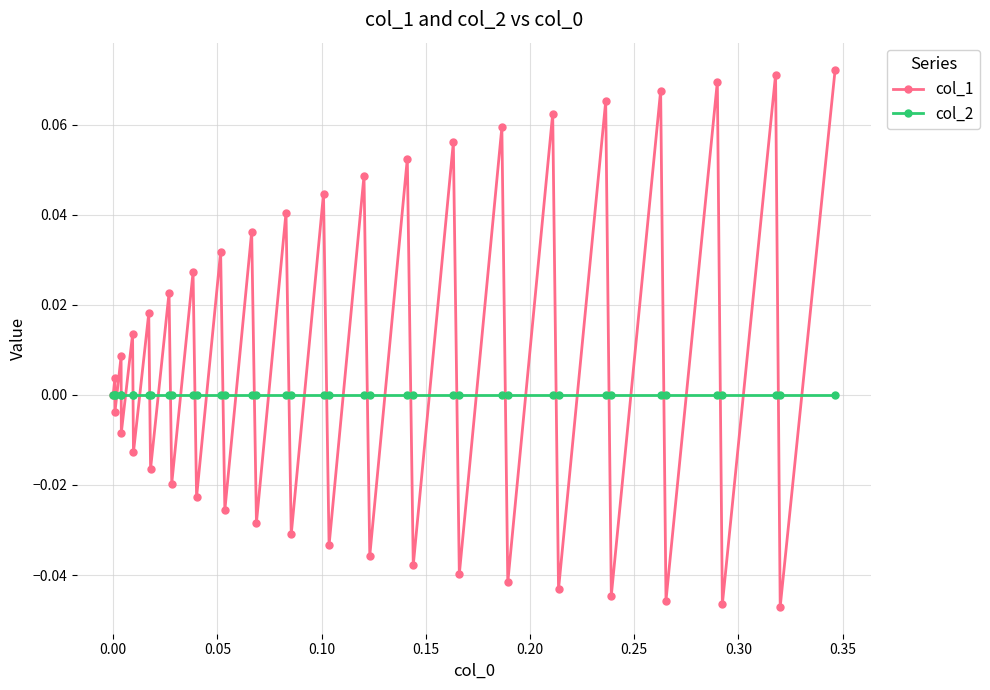

Which series has the largest range (max minus min)?

col_1